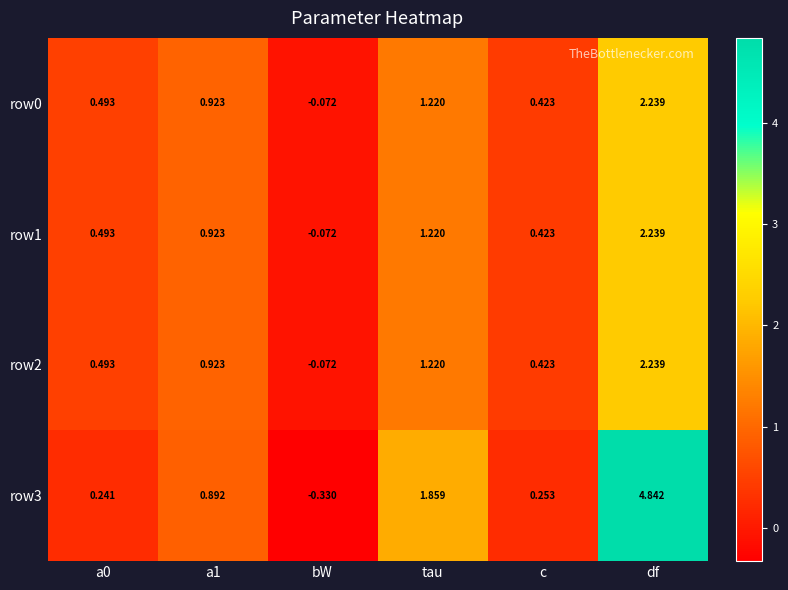

At which label does row3 reach its minimum?

bW